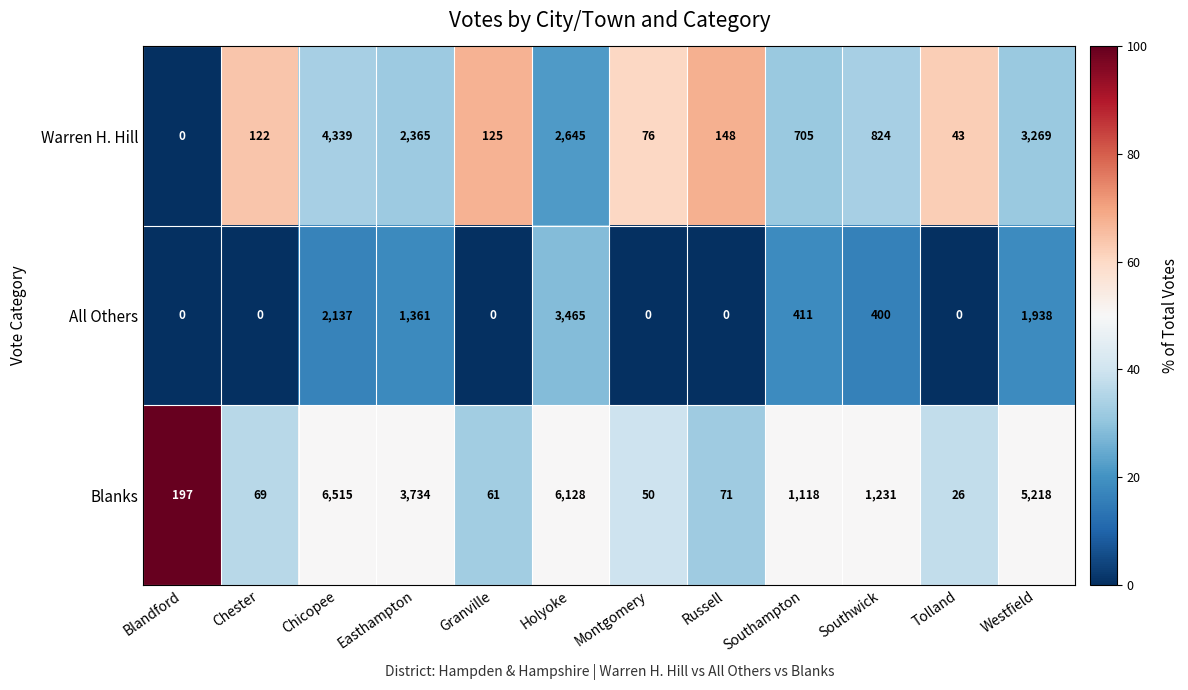

What is the total value across all series at Blandford?

197